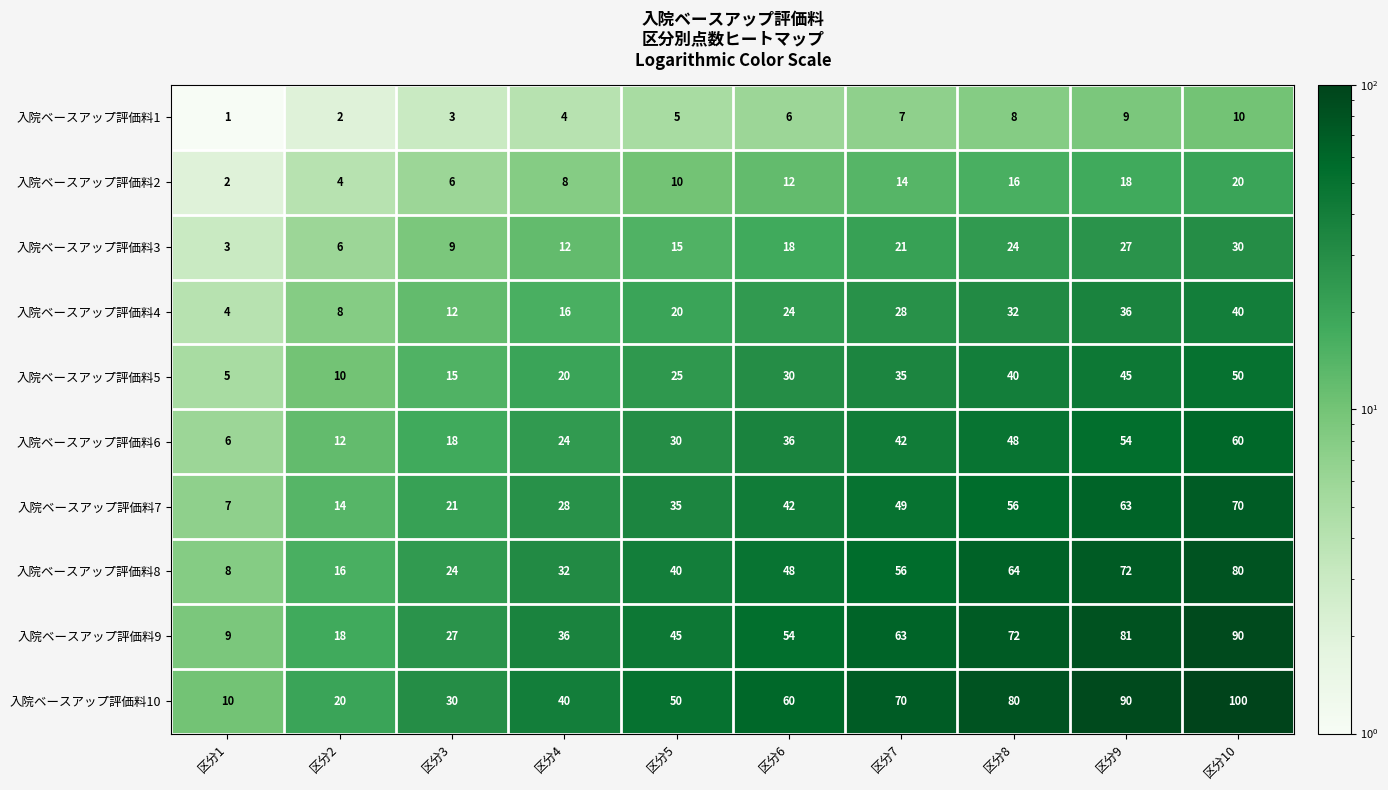

How many categories are shown in the chart?

10